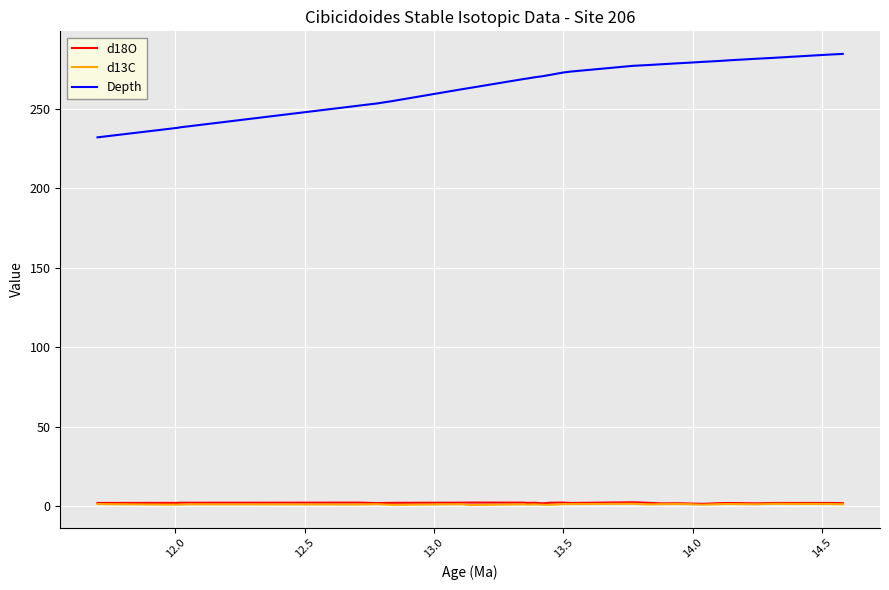

What are all the series names shown in the legend?

d18O, d13C, Depth